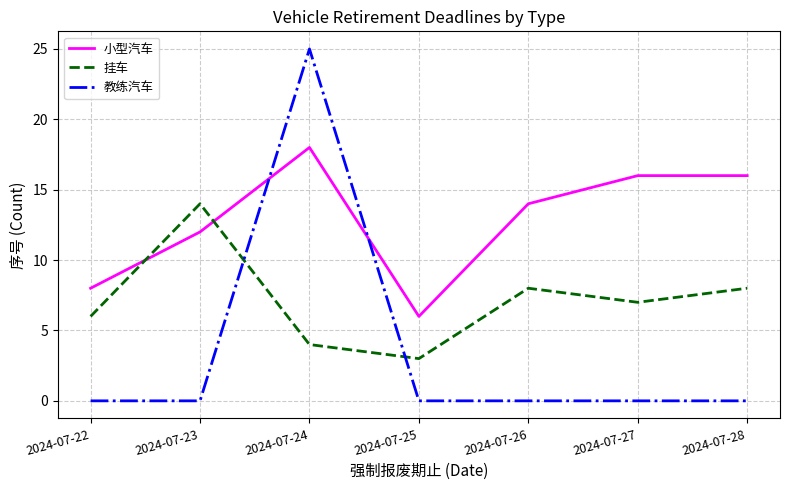

The value of 小型汽车 at 2024-07-28 is 23. True or false?

False